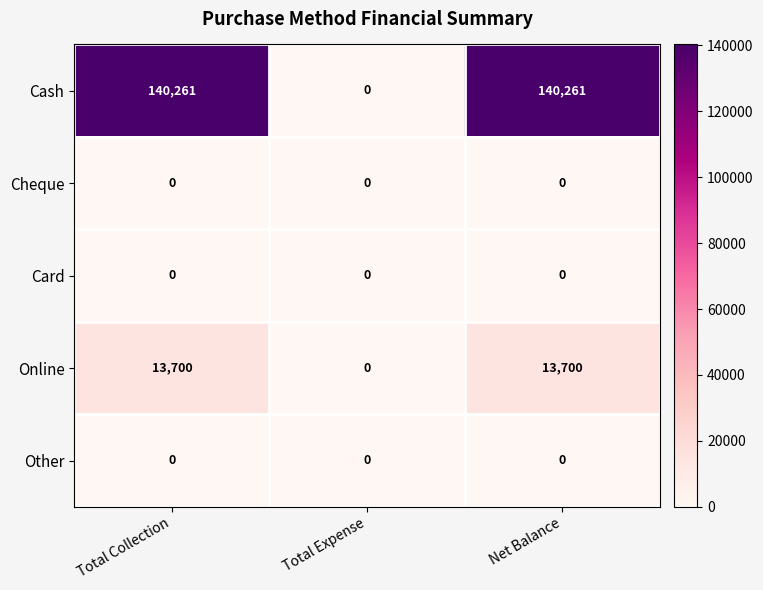

Between Total Collection and Total Expense, which series saw the biggest shift?

Cash